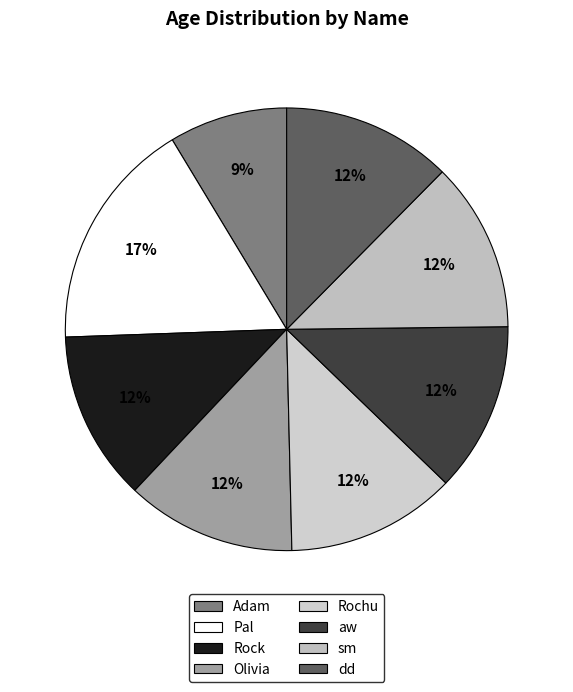

Between dd and Adam, which is larger?

dd